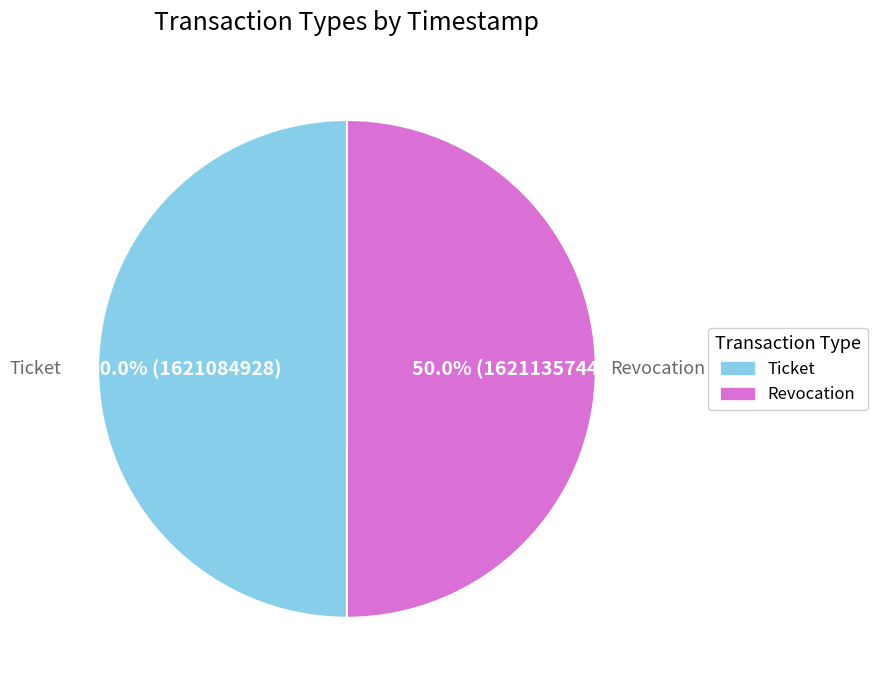

Approximately how many times larger is the value at Ticket compared to Revocation?

1.0